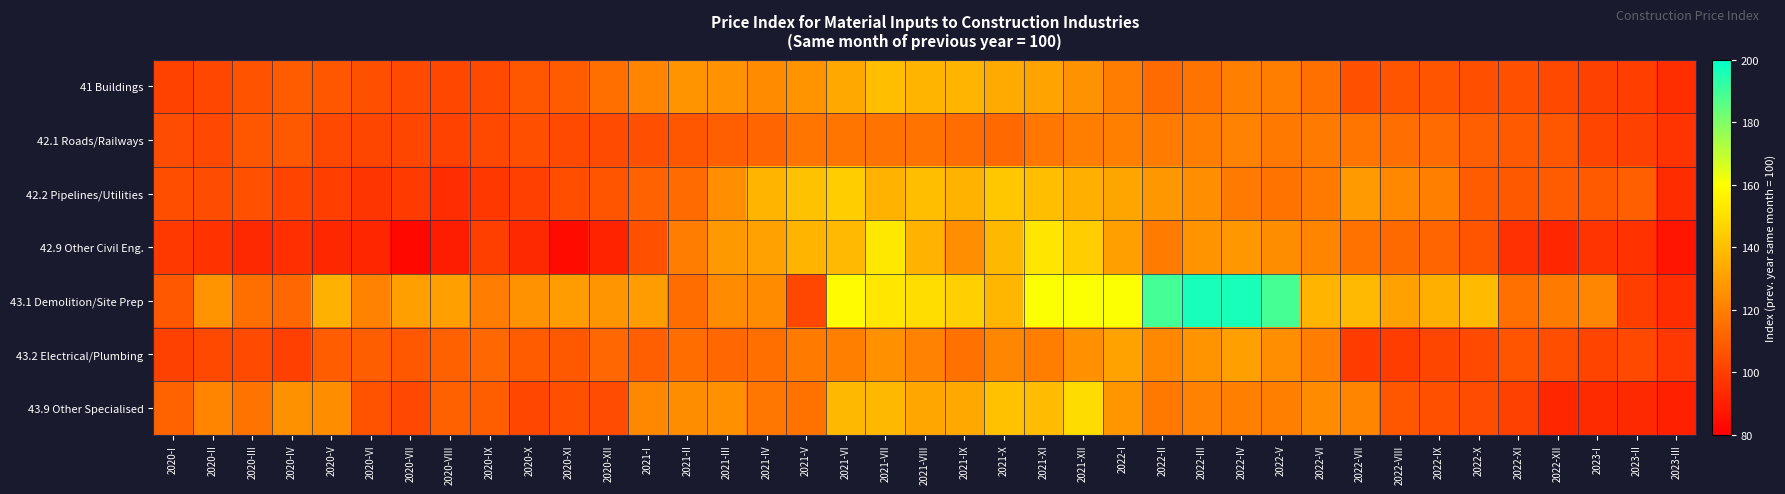

Which label corresponds to the largest value in the chart?

2022-III